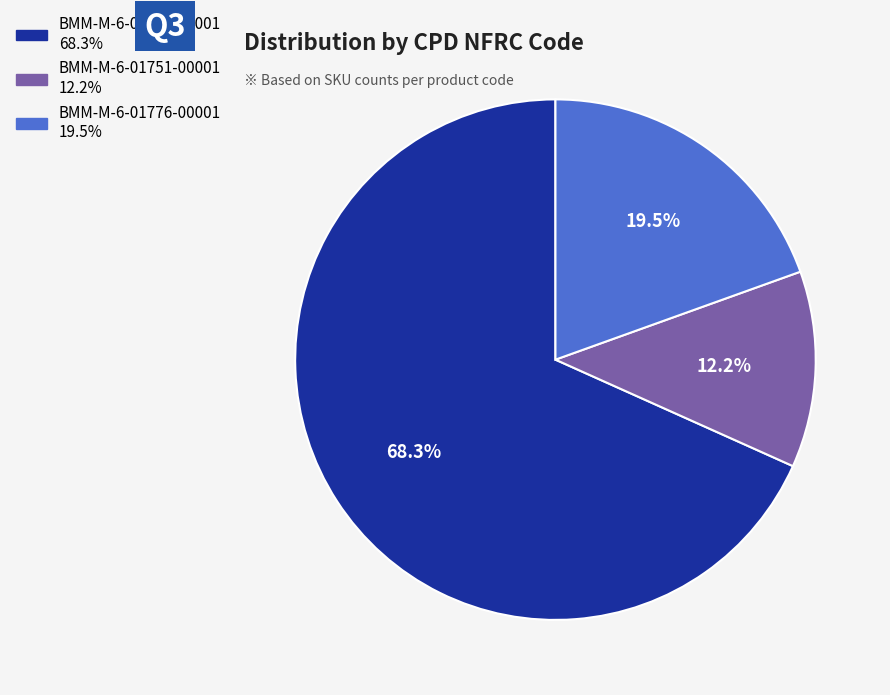

Does any single category account for the majority?

Yes